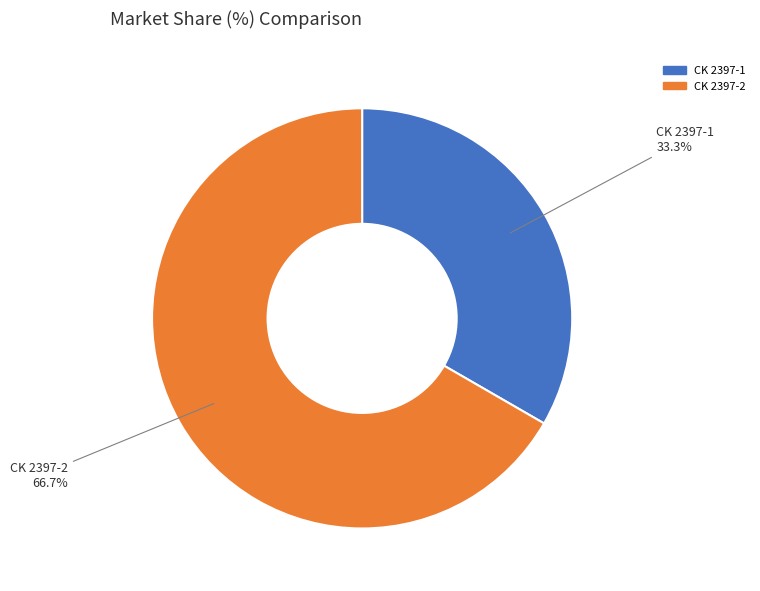

What is the largest slice in the pie chart?

CK 2397-2